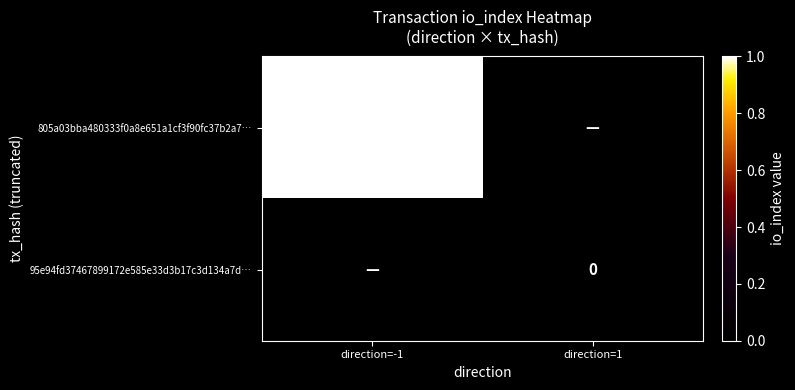

The 805a03bba480333f0a8e651a1cf3f90fc37b2a7… series shows 2 at direction=-1. True or false?

False